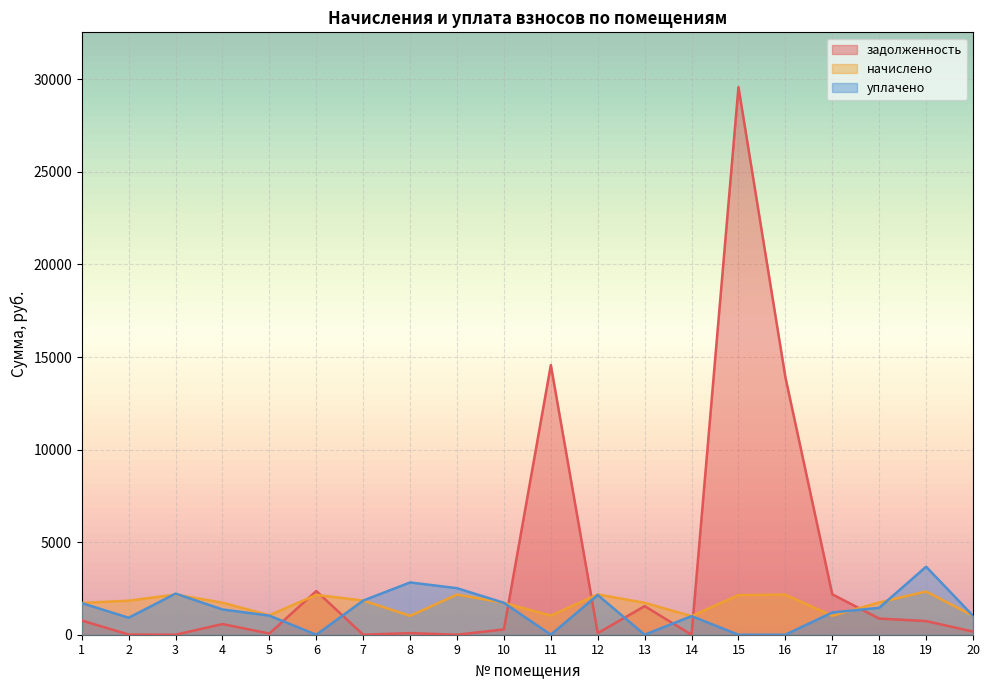

How many data points in задолженность are above 576?

10